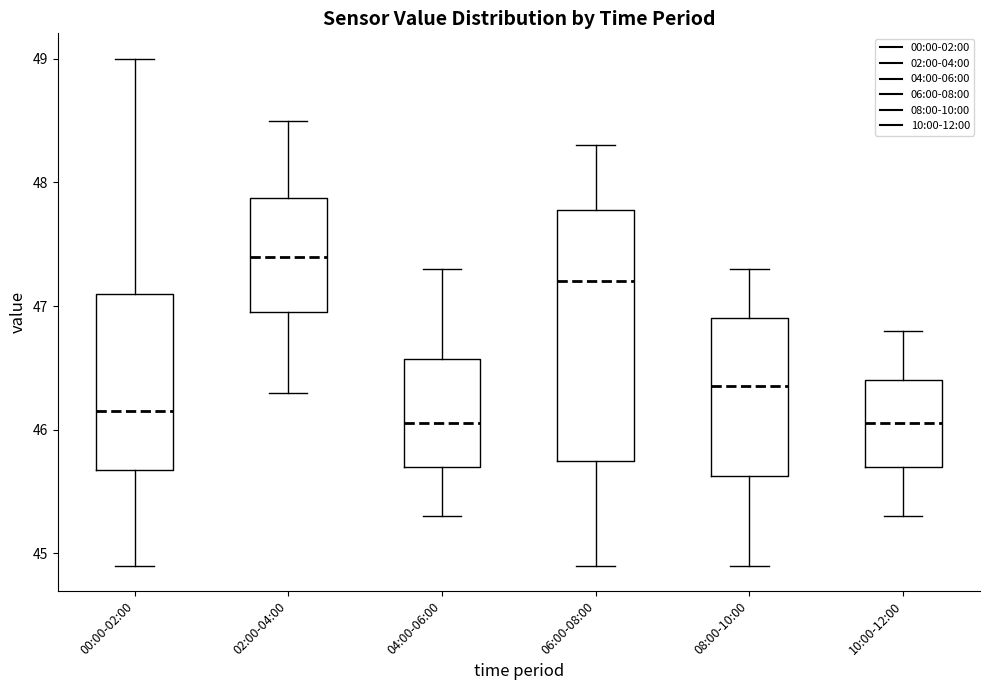

Reading left to right, read every box against the y-axis: the position of its median line, the range the box covers, and the ends of its whiskers. The values are not printed on the chart, so give them approximately, as read against the axis.

00:00-02:00: median 46.2, box 45.7 to 47.1, whiskers 44.9 to 49.0
02:00-04:00: median 47.4, box 47.0 to 47.9, whiskers 46.3 to 48.5
04:00-06:00: median 46.1, box 45.7 to 46.6, whiskers 45.3 to 47.3
06:00-08:00: median 47.2, box 45.8 to 47.8, whiskers 44.9 to 48.3
08:00-10:00: median 46.4, box 45.6 to 46.9, whiskers 44.9 to 47.3
10:00-12:00: median 46.1, box 45.7 to 46.4, whiskers 45.3 to 46.8